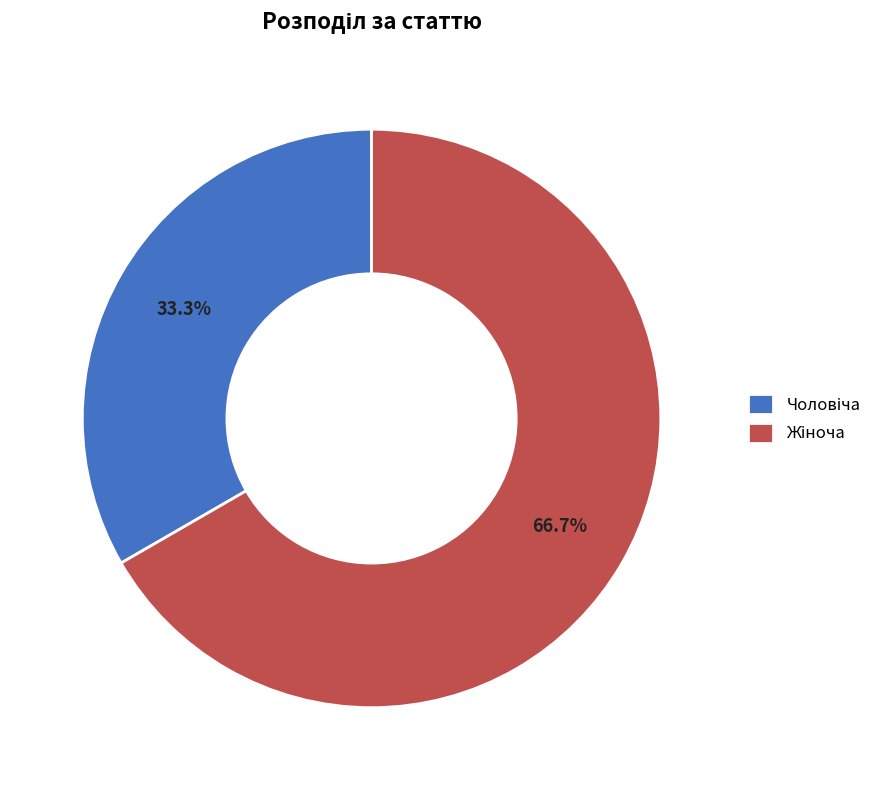

Does any single category account for the majority?

Yes